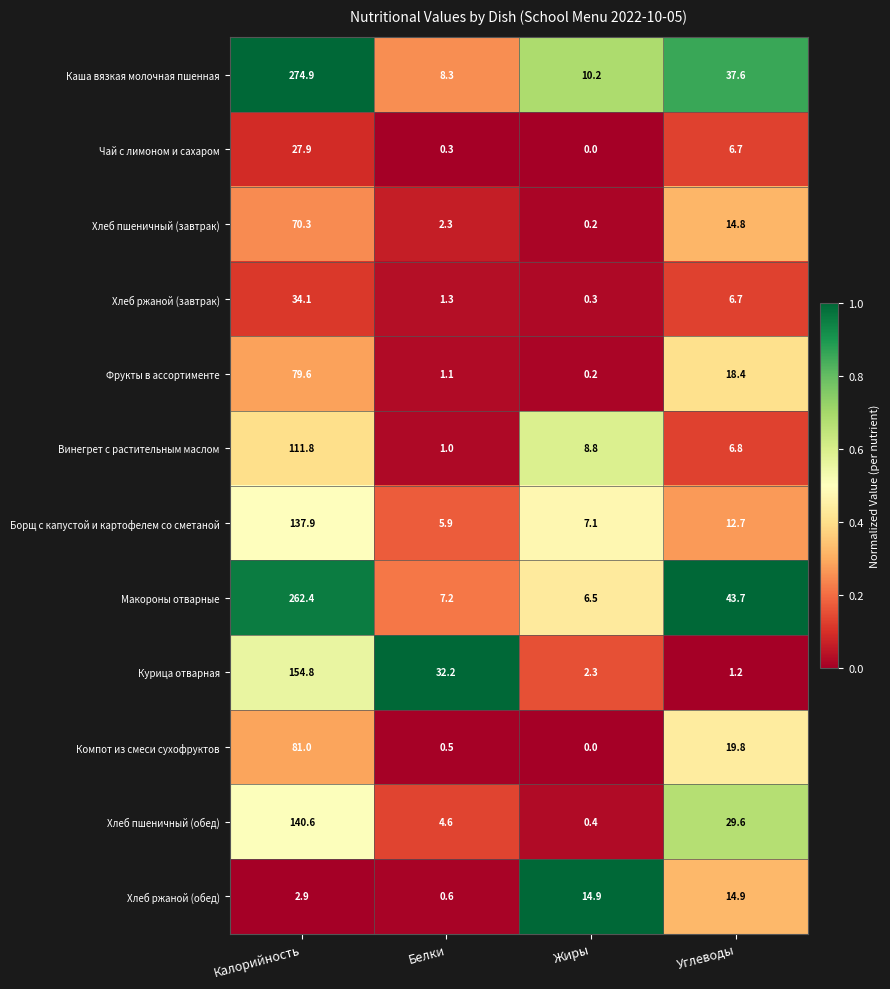

What is the difference between the second highest and second lowest values in the Чай с лимоном и сахаром series?

6.4